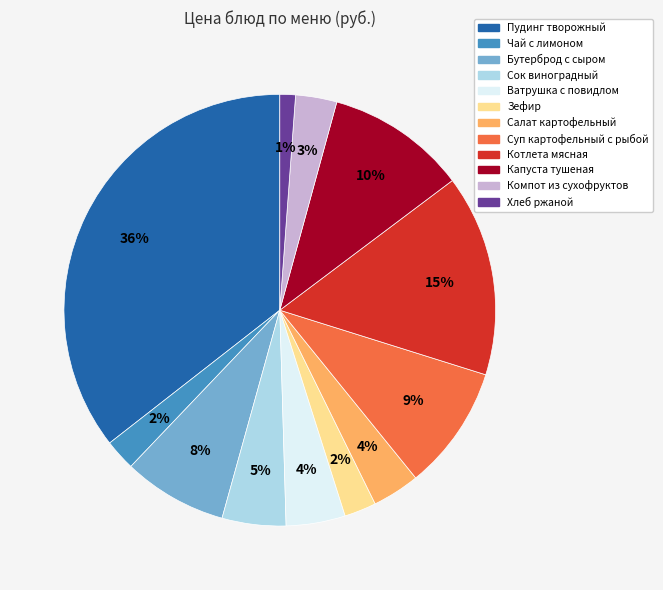

To the nearest percent, what is the average slice percentage?

8%